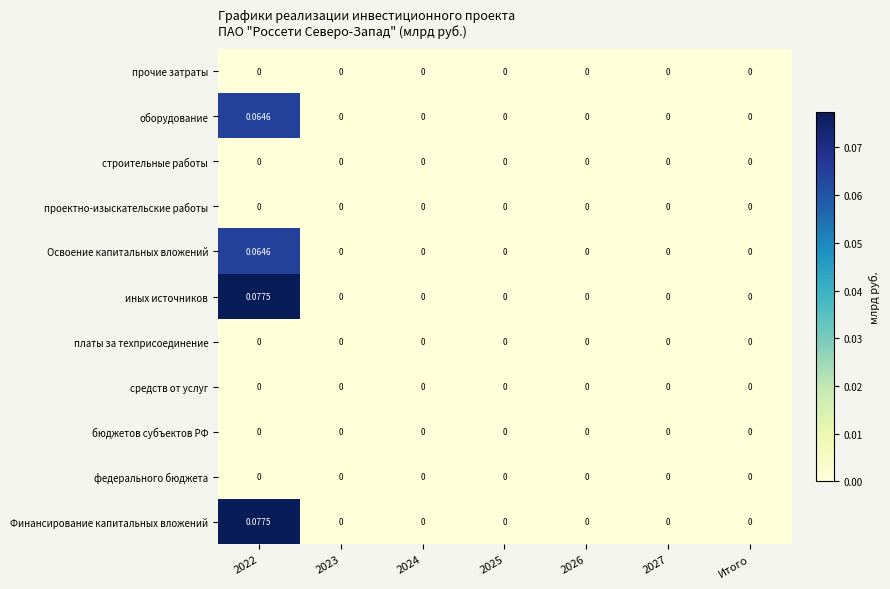

Reading left to right, what are all the values shown in this chart?

Финансирование капитальных вложений: 2022=0.1	2023=0.0	2024=0.0	2025=0.0	2026=0.0	2027=0.0	Итого=0.0
федерального бюджета: 2022=0.0	2023=0.0	2024=0.0	2025=0.0	2026=0.0	2027=0.0	Итого=0.0
бюджетов субъектов РФ: 2022=0.0	2023=0.0	2024=0.0	2025=0.0	2026=0.0	2027=0.0	Итого=0.0
средств от услуг: 2022=0.0	2023=0.0	2024=0.0	2025=0.0	2026=0.0	2027=0.0	Итого=0.0
платы за техприсоединение: 2022=0.0	2023=0.0	2024=0.0	2025=0.0	2026=0.0	2027=0.0	Итого=0.0
иных источников: 2022=0.1	2023=0.0	2024=0.0	2025=0.0	2026=0.0	2027=0.0	Итого=0.0
Освоение капитальных вложений: 2022=0.1	2023=0.0	2024=0.0	2025=0.0	2026=0.0	2027=0.0	Итого=0.0
проектно-изыскательские работы: 2022=0.0	2023=0.0	2024=0.0	2025=0.0	2026=0.0	2027=0.0	Итого=0.0
строительные работы: 2022=0.0	2023=0.0	2024=0.0	2025=0.0	2026=0.0	2027=0.0	Итого=0.0
оборудование: 2022=0.1	2023=0.0	2024=0.0	2025=0.0	2026=0.0	2027=0.0	Итого=0.0
прочие затраты: 2022=0.0	2023=0.0	2024=0.0	2025=0.0	2026=0.0	2027=0.0	Итого=0.0